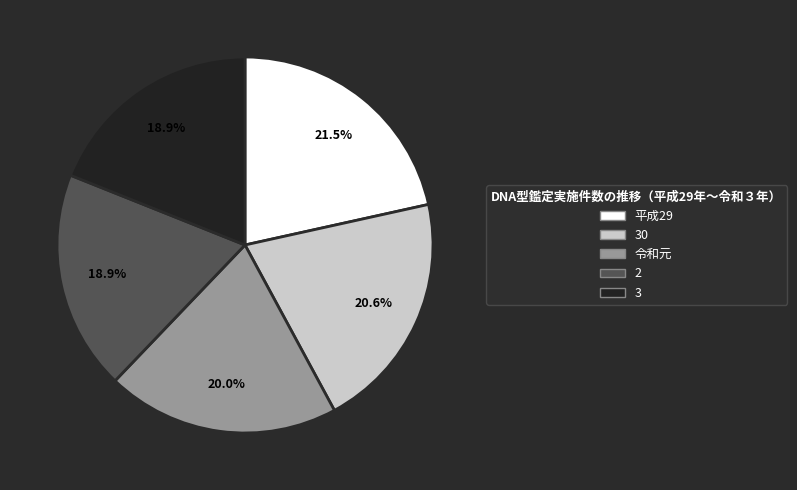

Is there a majority slice in this chart?

No